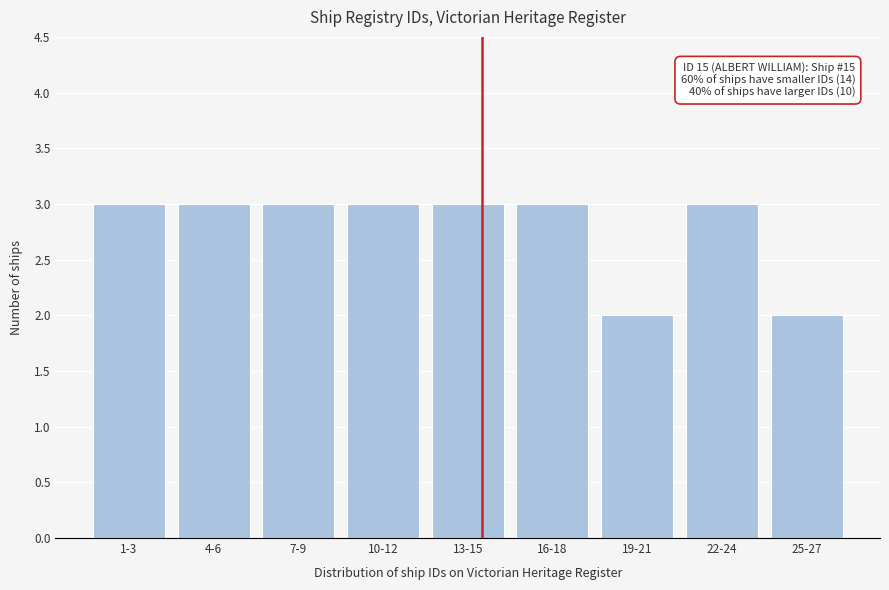

Reading right to left, transcribe all the data shown in this chart.

2	3	2	3	3	3	3	3	3